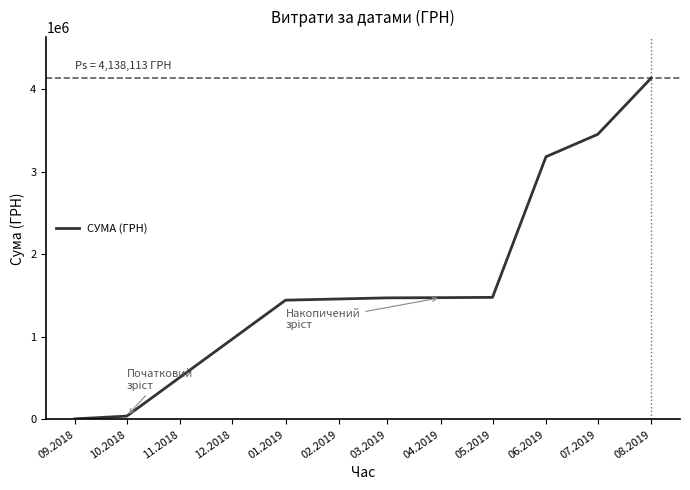

Where does the data first go above 1476309?

04.2019